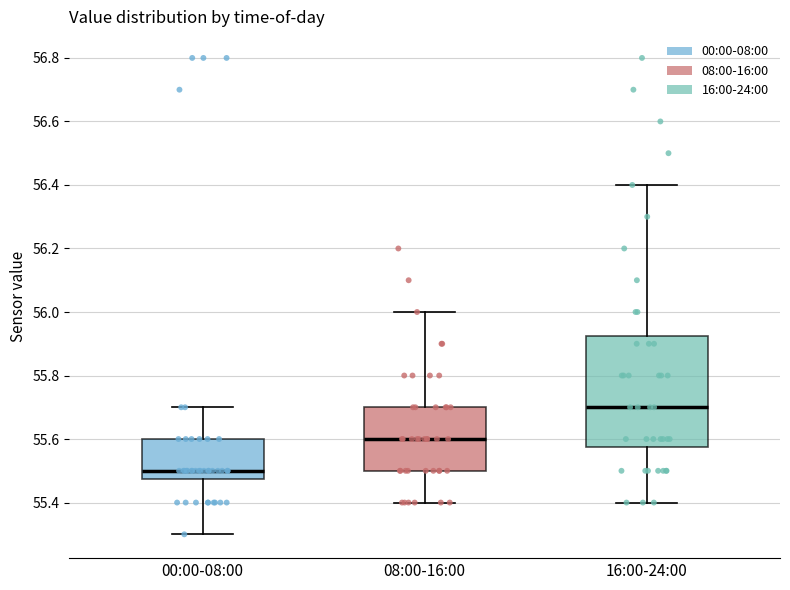

Which box has the lowest median line?

00:00-08:00